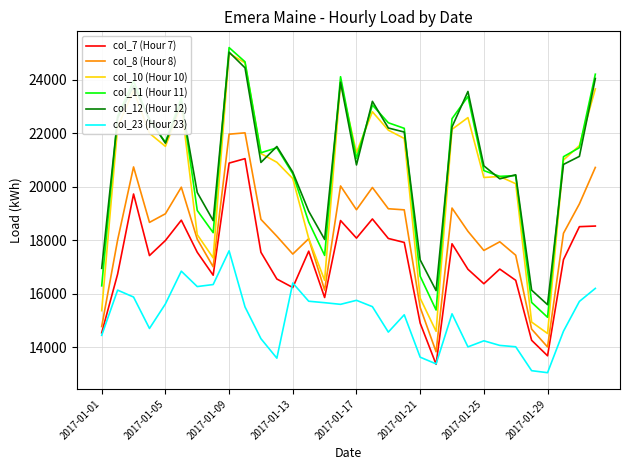

True or false: col_8 (Hour 8) and col_11 (Hour 11) cross at least once.

False